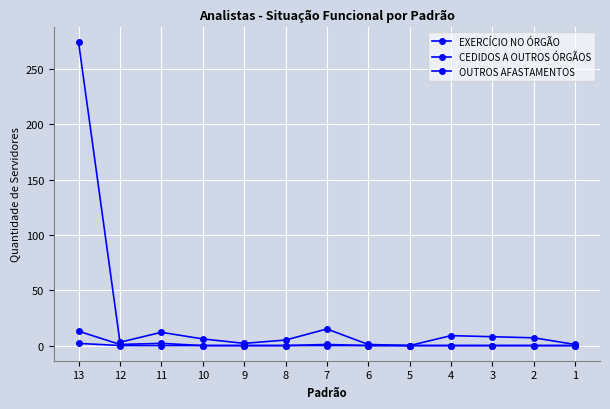

True or false: EXERCÍCIO NO ÓRGÃO has a value of 8 at 3.

True